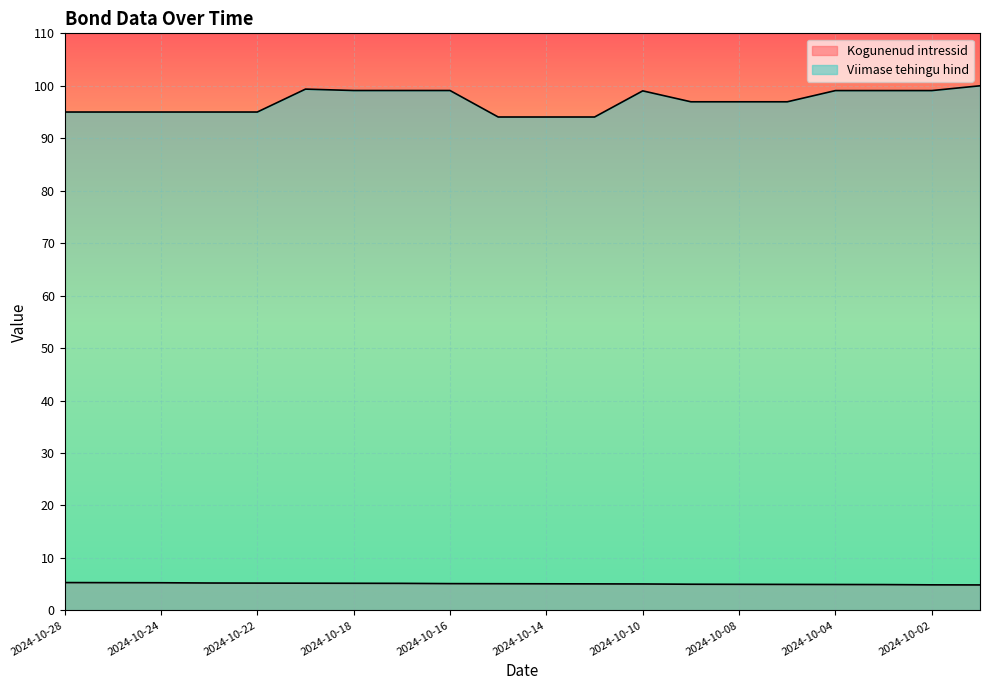

What is the average value of the Kogunenud intressid series?

5.1